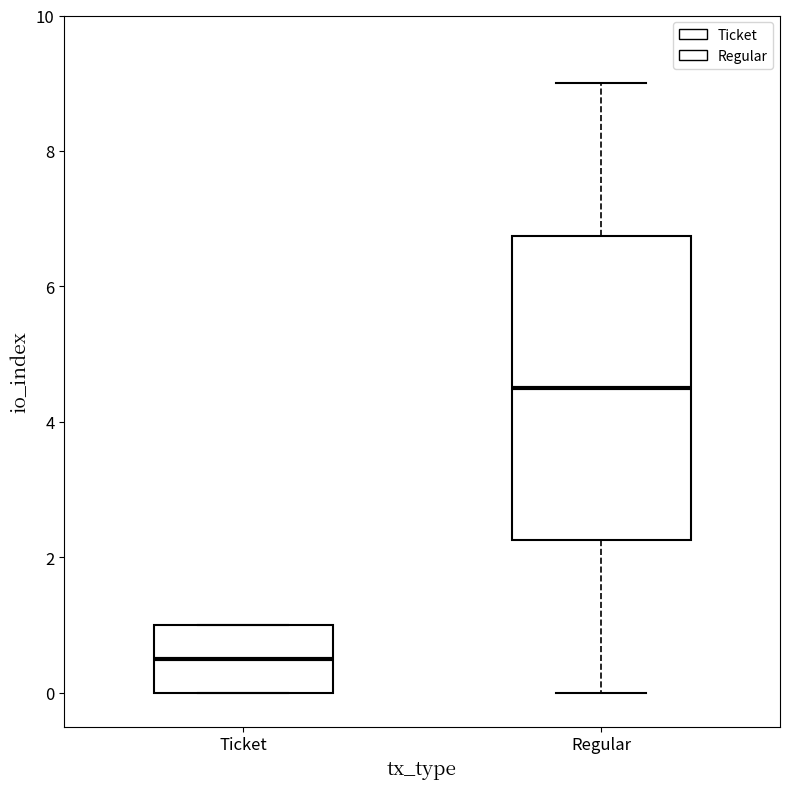

Where does the median line of the box for Ticket sit on the y-axis? The values are not printed on the chart, so give them approximately, as read against the axis.

0.6